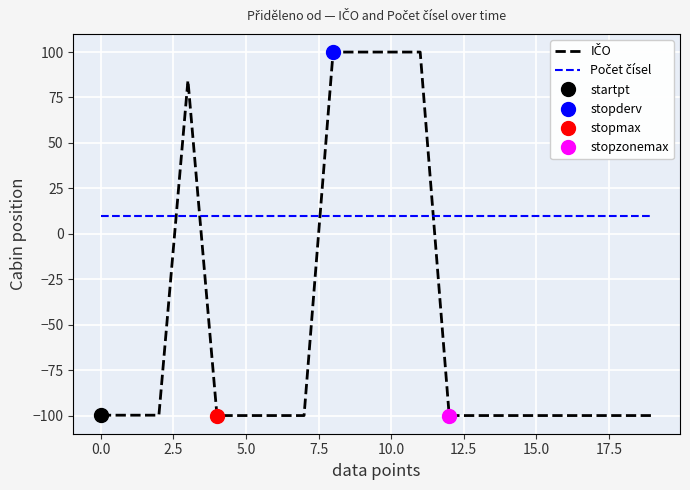

What is the sum of all Počet čísel values?

200.0